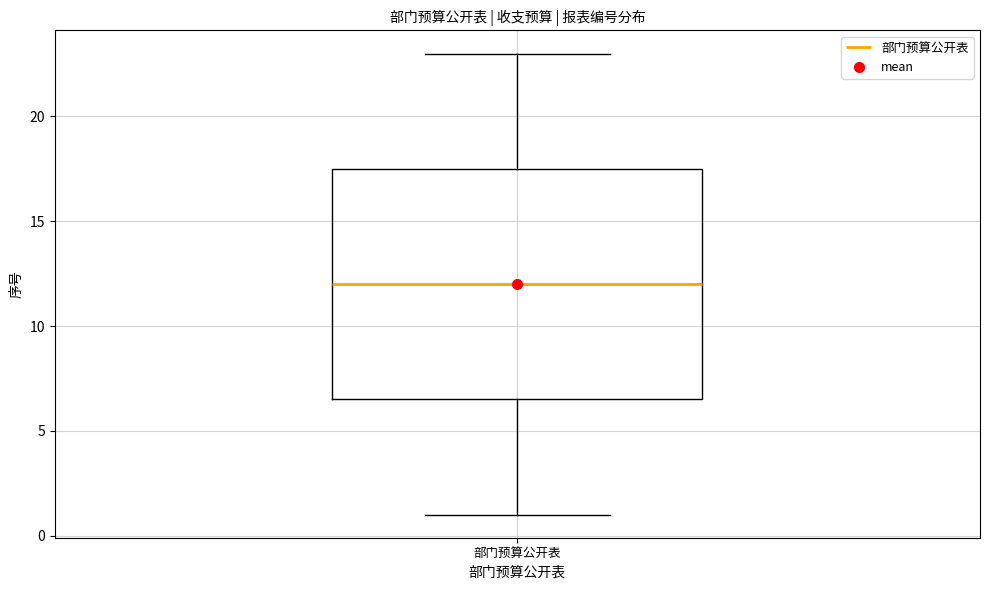

Transcribe this box plot: give where the median line is, the range the box spans, and where the two whiskers end, as read against the y-axis. The values are not printed on the chart, so give them approximately, as read against the axis.

median 12.0, box 6.5 to 17.5, whiskers 1.0 to 23.0